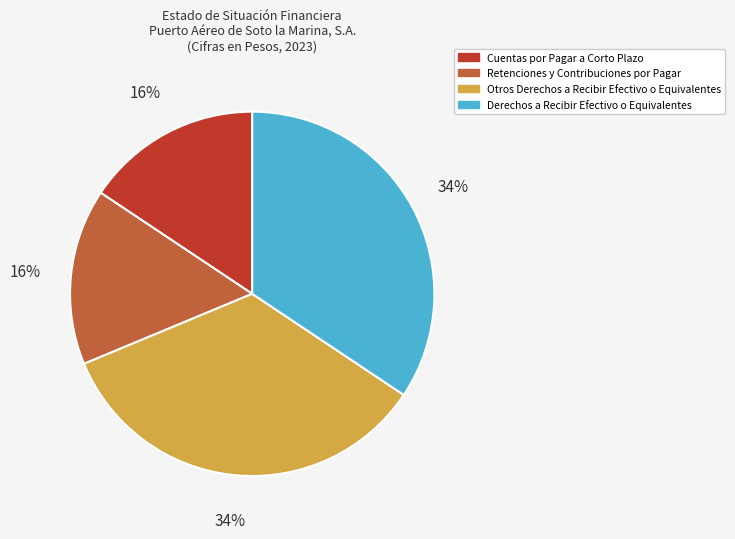

Approximately how many times larger is the value at Retenciones y Contribuciones por Pagar compared to Otros Derechos a Recibir Efectivo o Equivalentes?

0.5